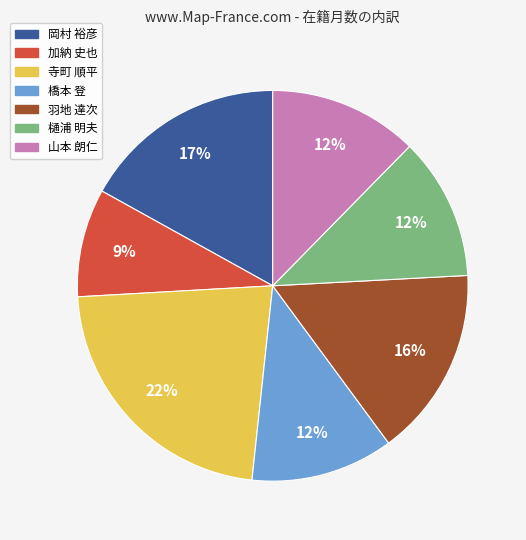

How many segments does this pie chart have?

7